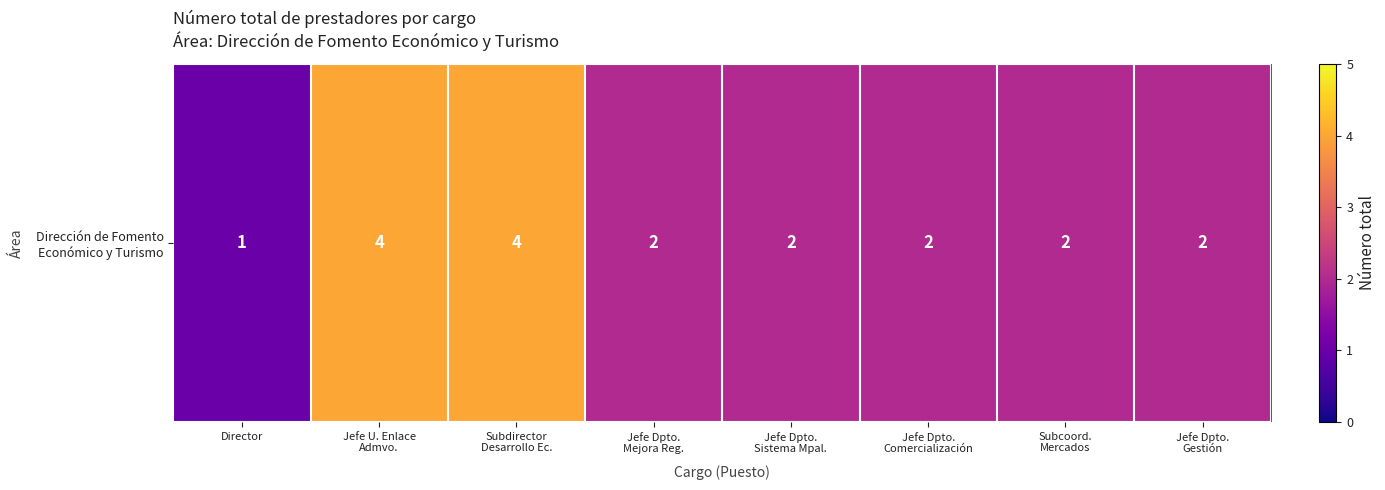

What is the change in value from Subdirector
Desarrollo Ec. to Jefe Dpto.
Mejora Reg.?

-2